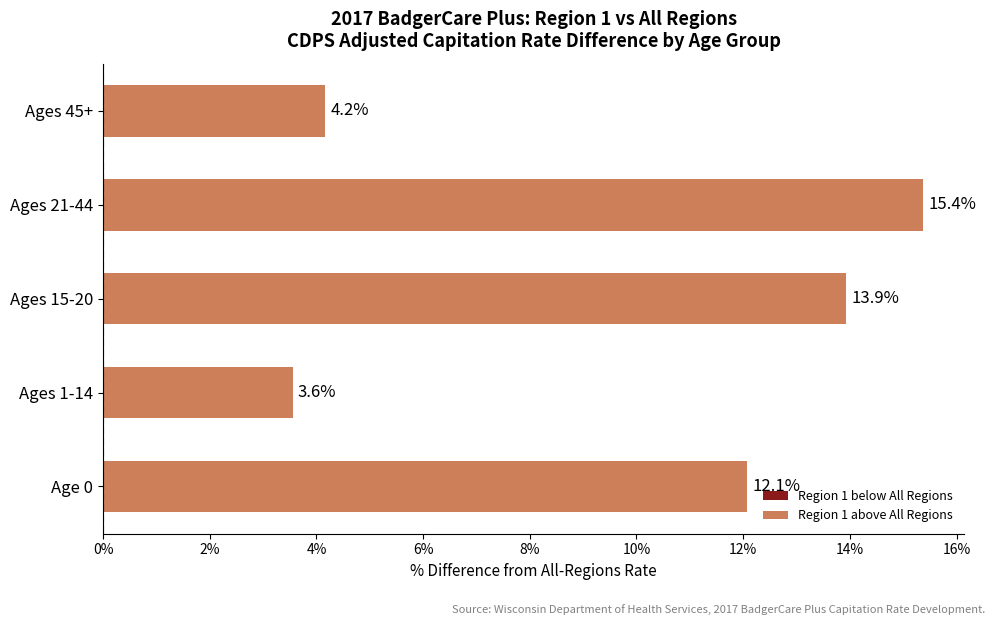

Approximately how many times larger is the value at Age 0 compared to Ages 15-20?

0.9